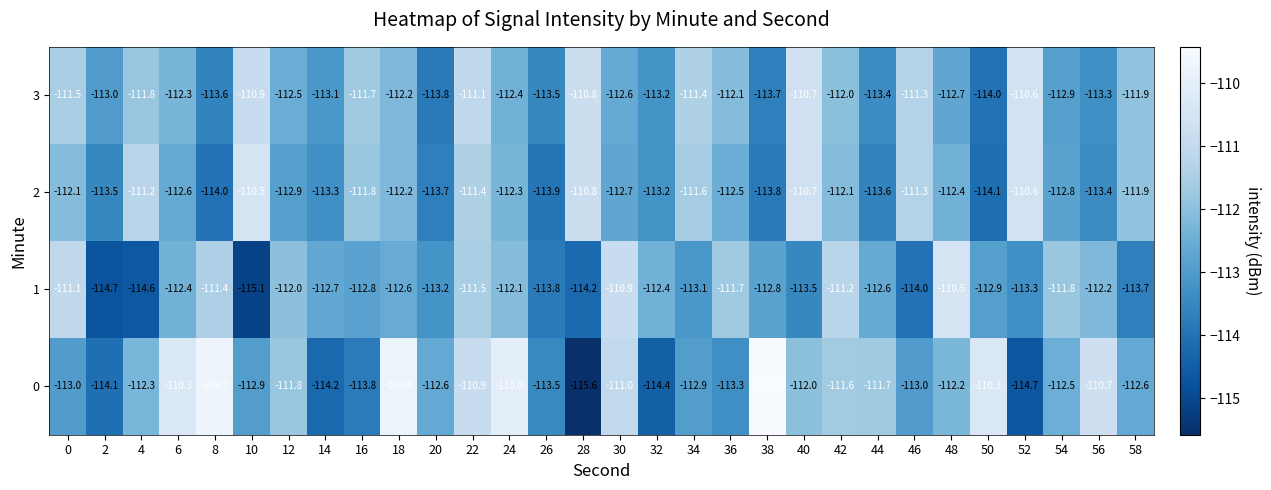

List the series in order of their overall mean, highest first.

0, 3, 2, 1